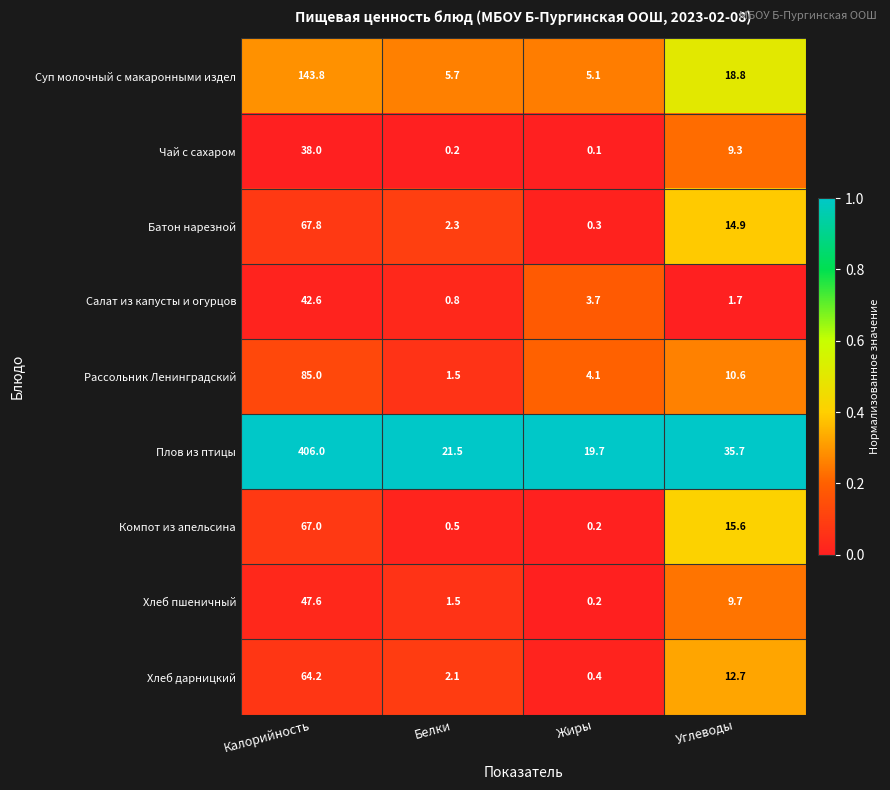

At which label is Салат из капусты и огурцов closest to 21?

Жиры